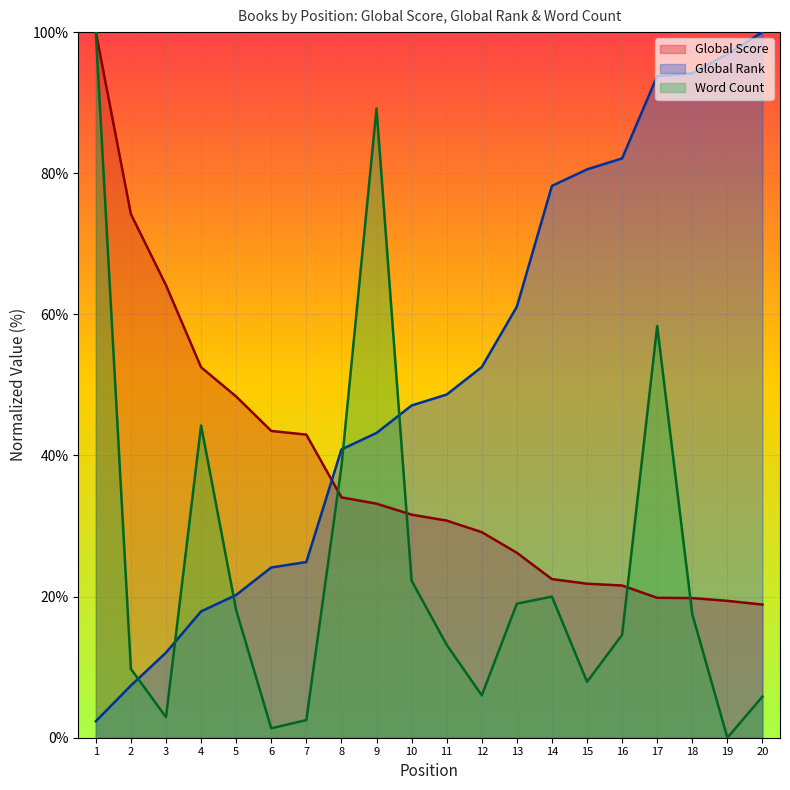

At which label is Word Count closest to 50?

4